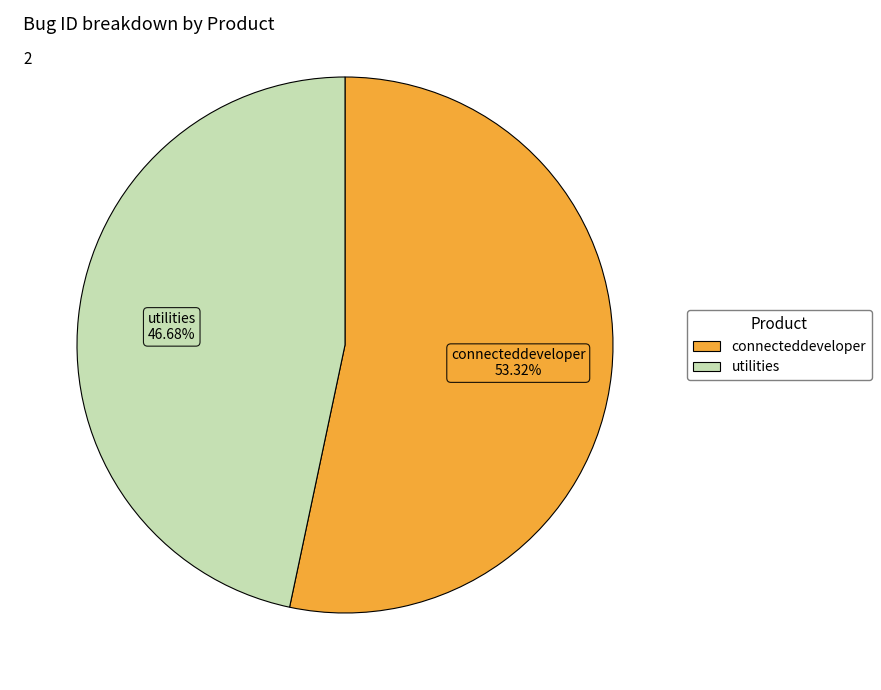

To the nearest percent, what is the combined percentage of connecteddeveloper and utilities?

100%